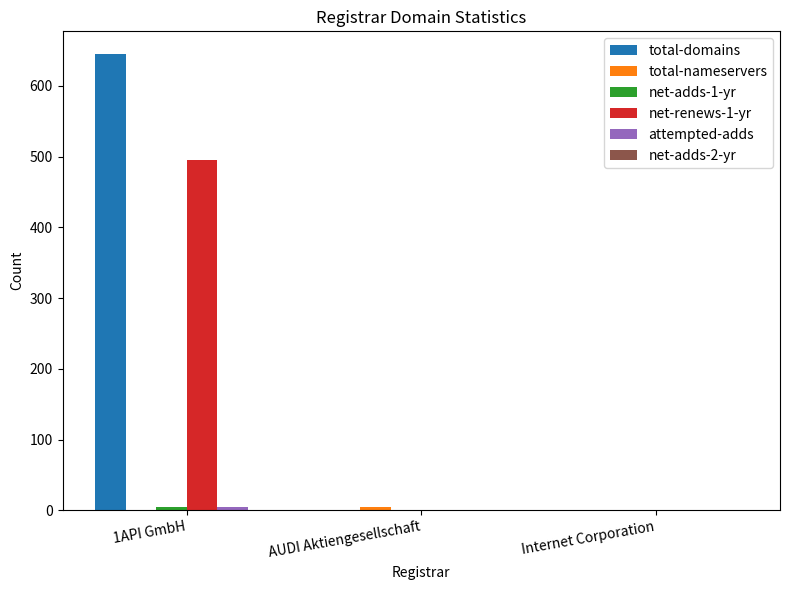

Which series changed the most between 1API GmbH and AUDI Aktiengesellschaft?

total-domains